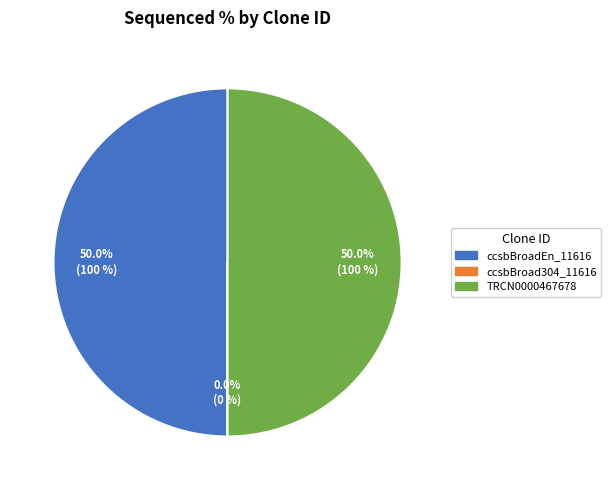

What is the ratio of the value at TRCN0000467678 to the value at ccsbBroadEn_11616?

1.0